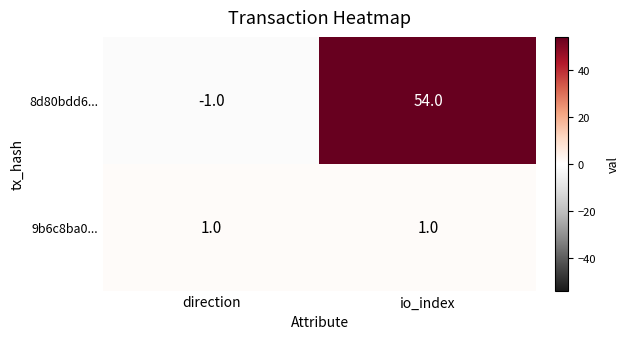

What is the difference between the 8d80bdd6... values at io_index and direction?

55